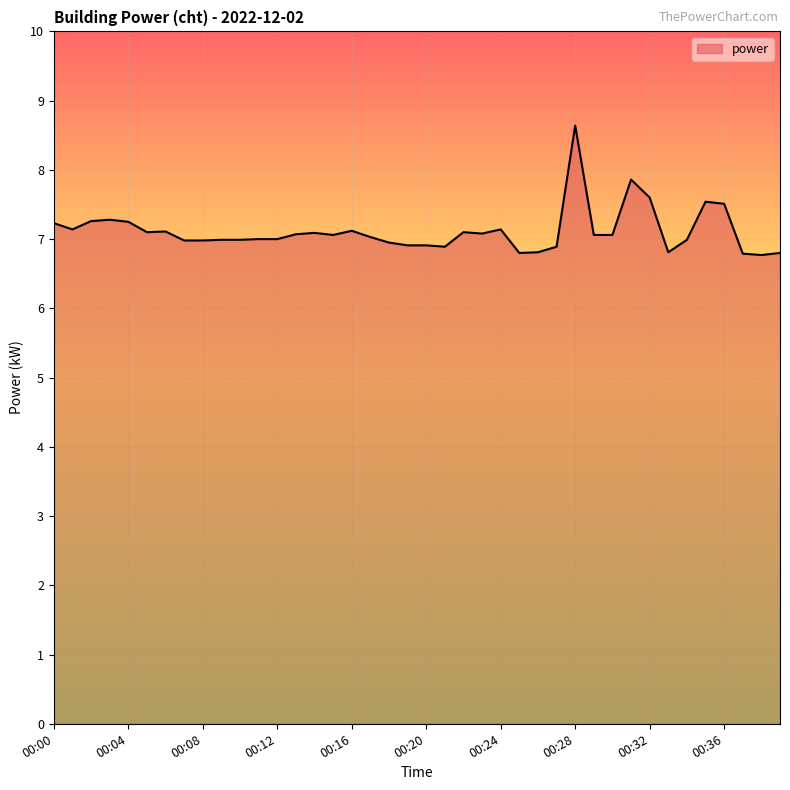

What is the minimum value shown in the chart?

6.8